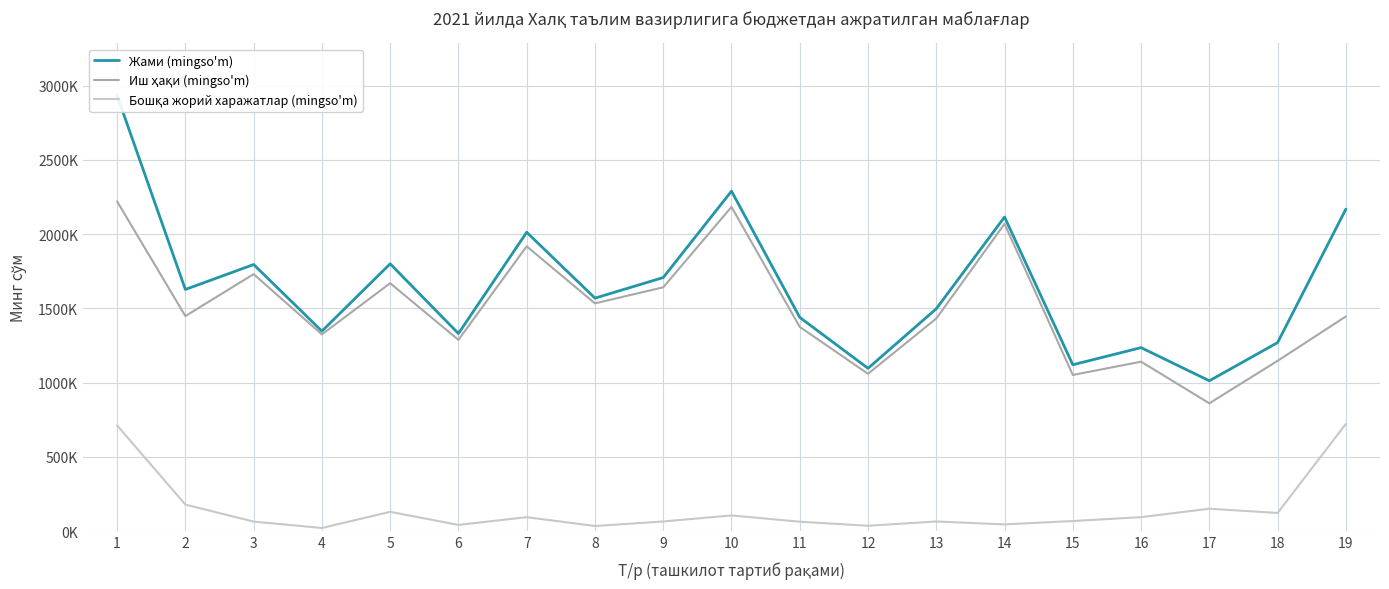

Reading right to left, list all the values displayed in this chart.

Жами (mingso'm): 2168860	1270209	1012884	1236164	1120860	2115604	1497904	1096862	1439883	2289839	1707946	1569434	2013010	1331056	1800530	1347184	1795757	1627917	2933388
Иш ҳақи (mingso'm): 1446228	1147209	861298	1141464	1052160	2069604	1432254	1060062	1375783	2183389	1642257	1534254	1918380	1288551	1669875	1325364	1730952	1448571	2220657
Бошқа жорий харажатлар (mingso'm): 722632	123000	151586	94700	68700	46000	65650	36800	64100	106450	65689	35180	94630	42505	130655	21820	64805	179346	712731